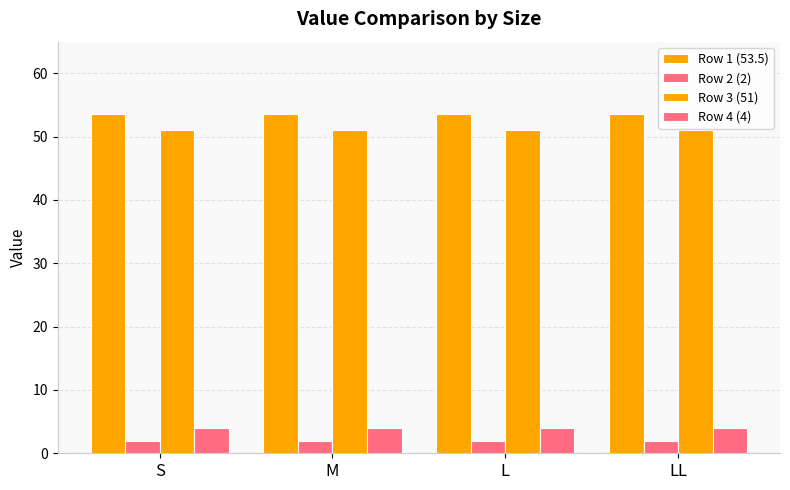

How many categories are shown in the chart?

4